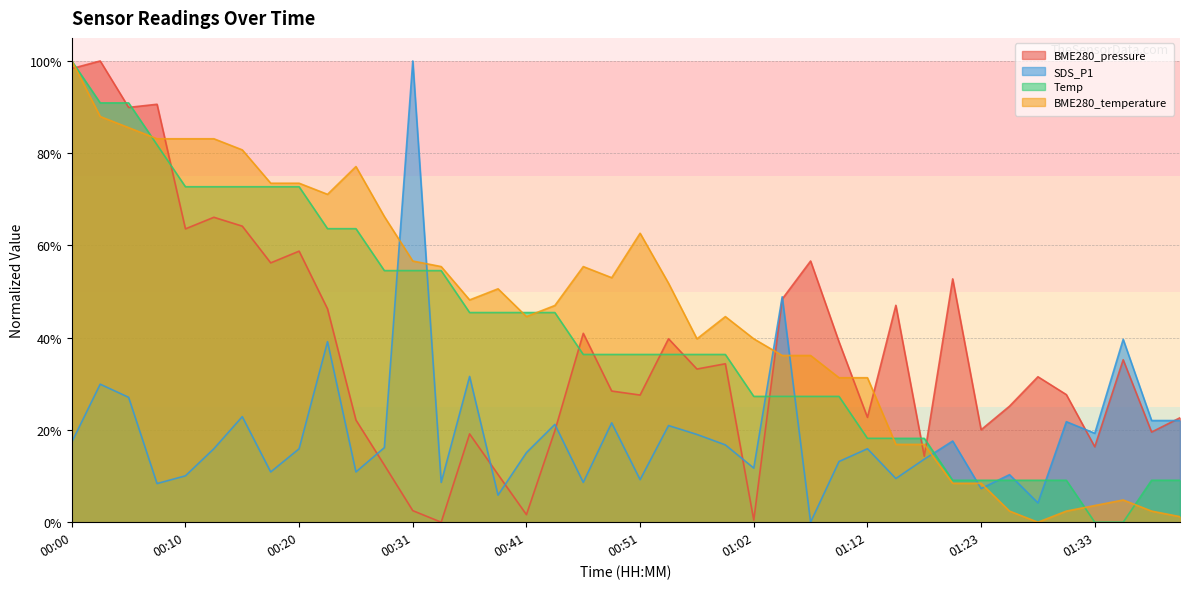

What is the difference between the maximum and minimum values in the Temp series?

1.0